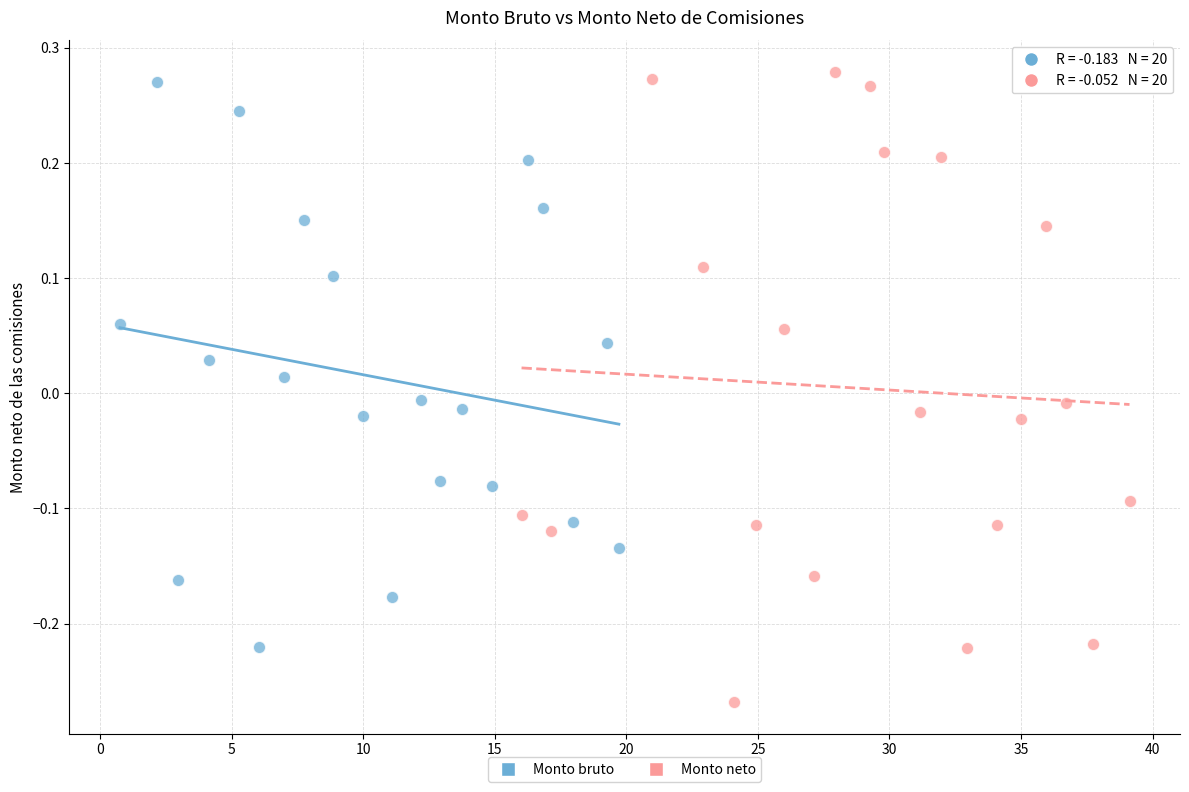

Which series reaches the minimum Y coordinate?

Monto neto